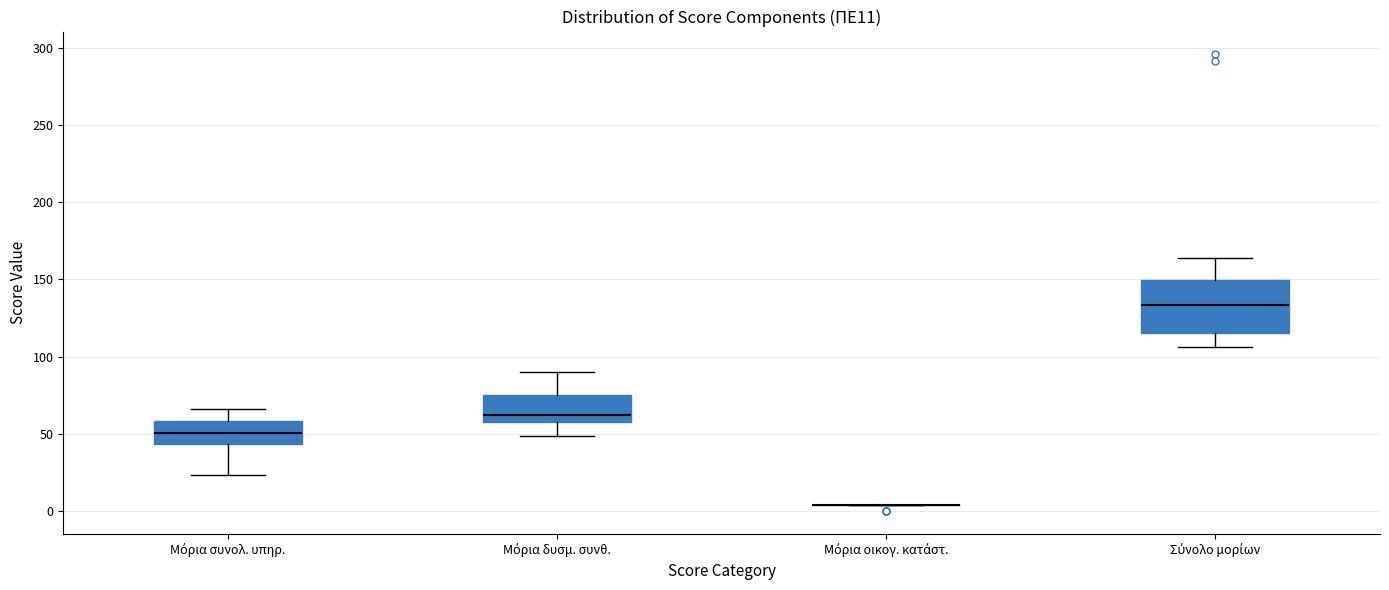

Comparing the boxes themselves (not the whiskers), which one is the tallest?

Σύνολο μορίων